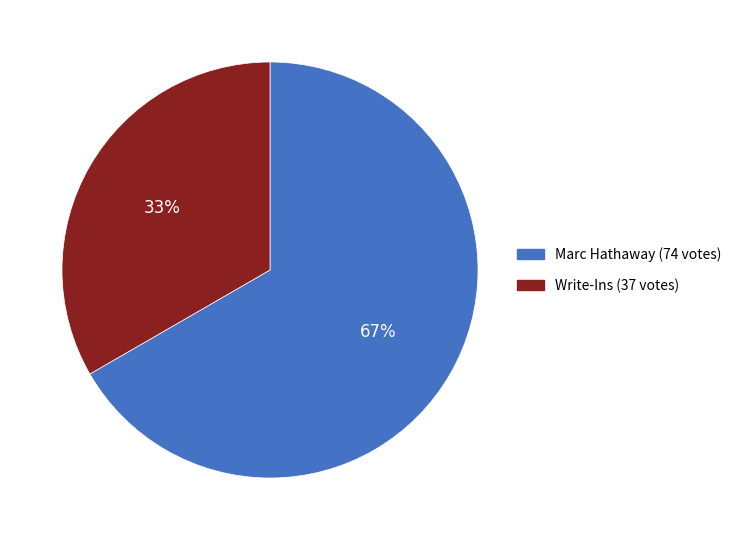

Which has a higher value, Write-Ins (37 votes) or Marc Hathaway (74 votes)?

Marc Hathaway (74 votes)